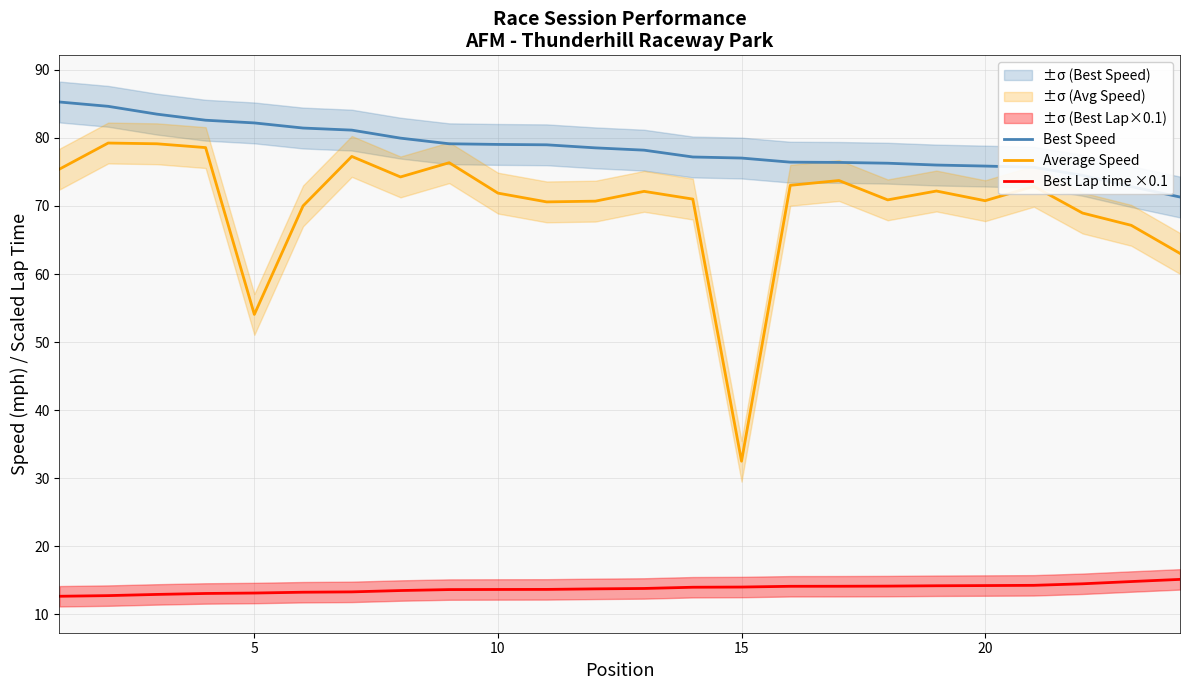

How many interior local valleys does the Average Speed series have?

6